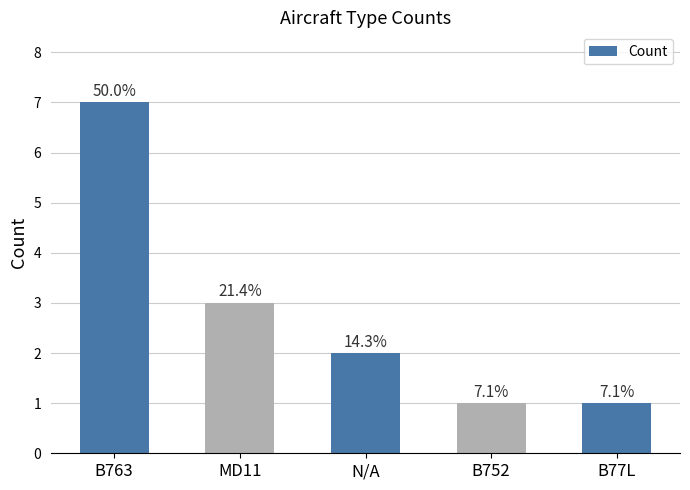

What is the greatest value displayed?

7